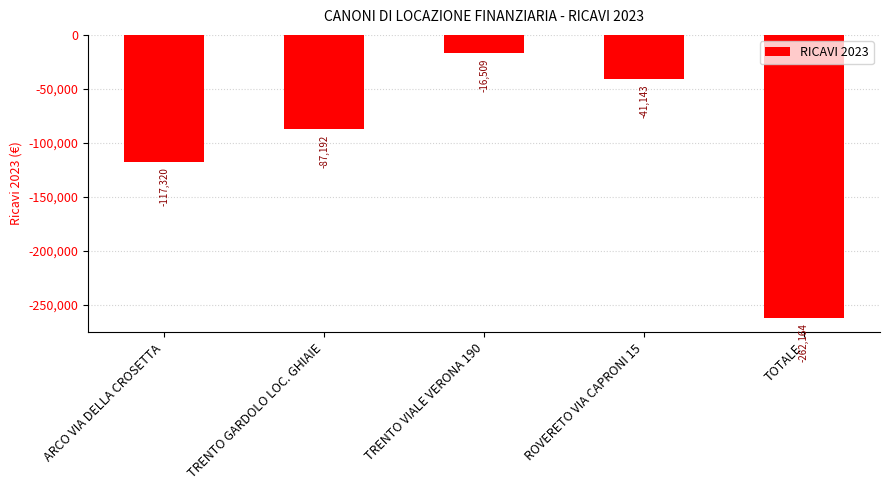

Rank the categories by value from highest to lowest.

TRENTO VIALE VERONA 190, ROVERETO VIA CAPRONI 15, TRENTO GARDOLO LOC. GHIAIE, ARCO VIA DELLA CROSETTA, TOTALE